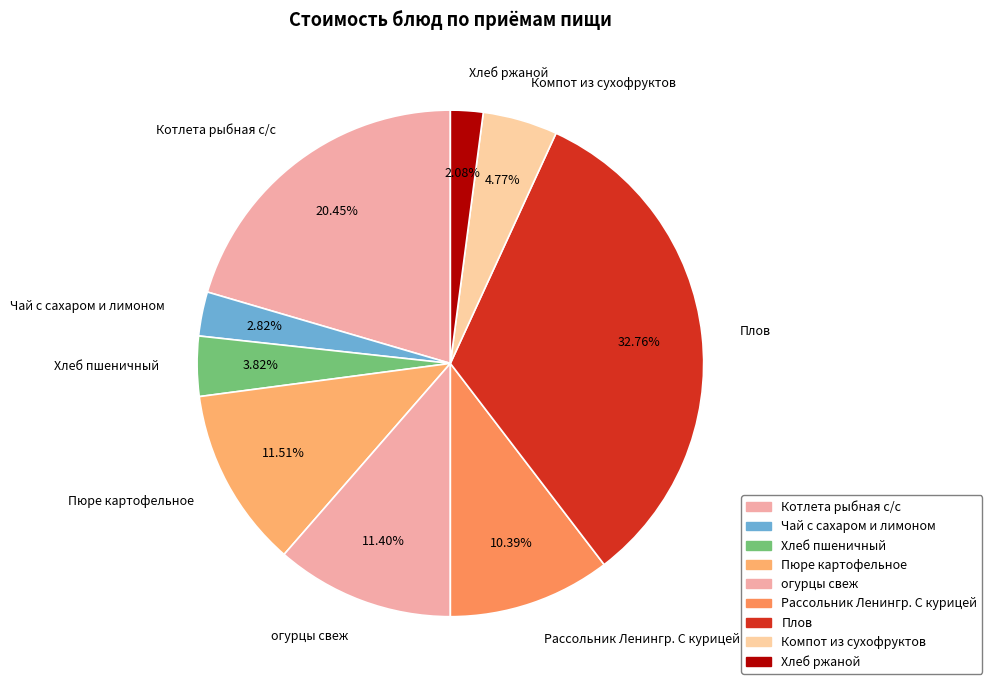

The Плов slice represents 18% of the pie. True or false?

False